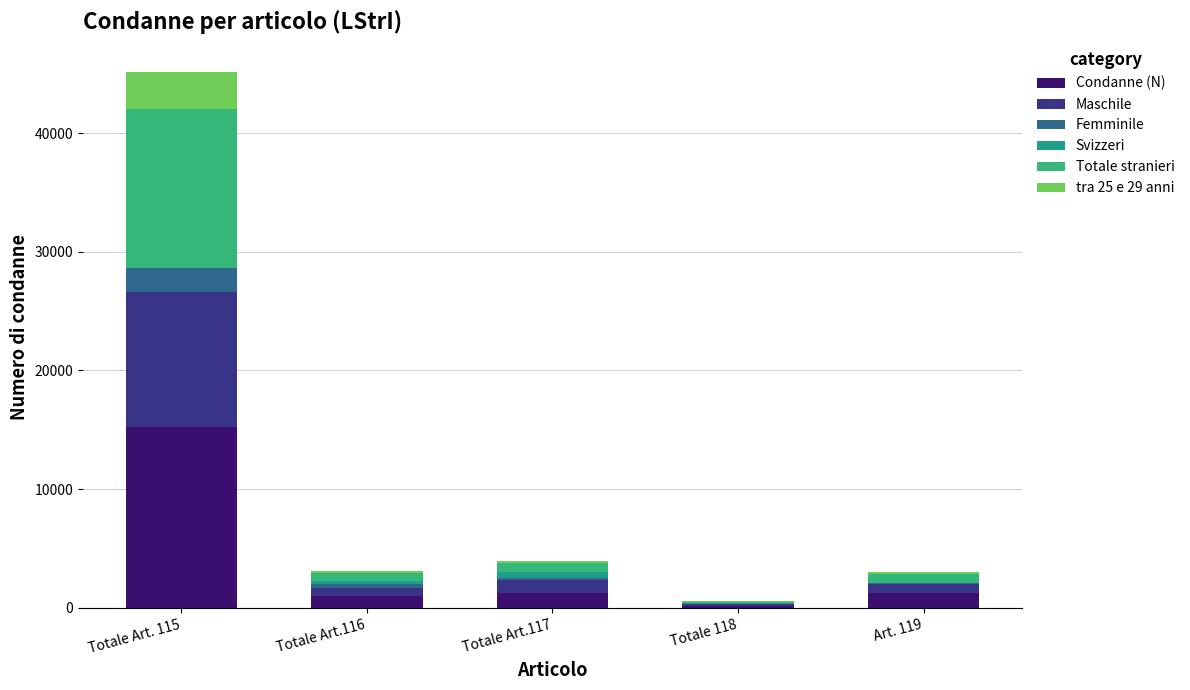

How many series are shown in this chart?

6